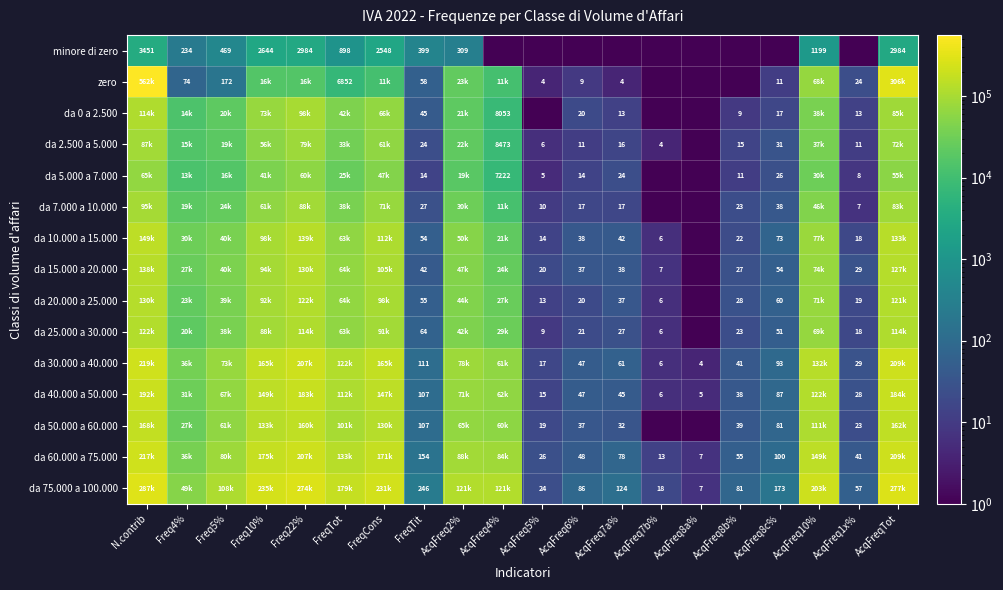

The zero series shows 1674.4 at FreqTot. True or false?

False